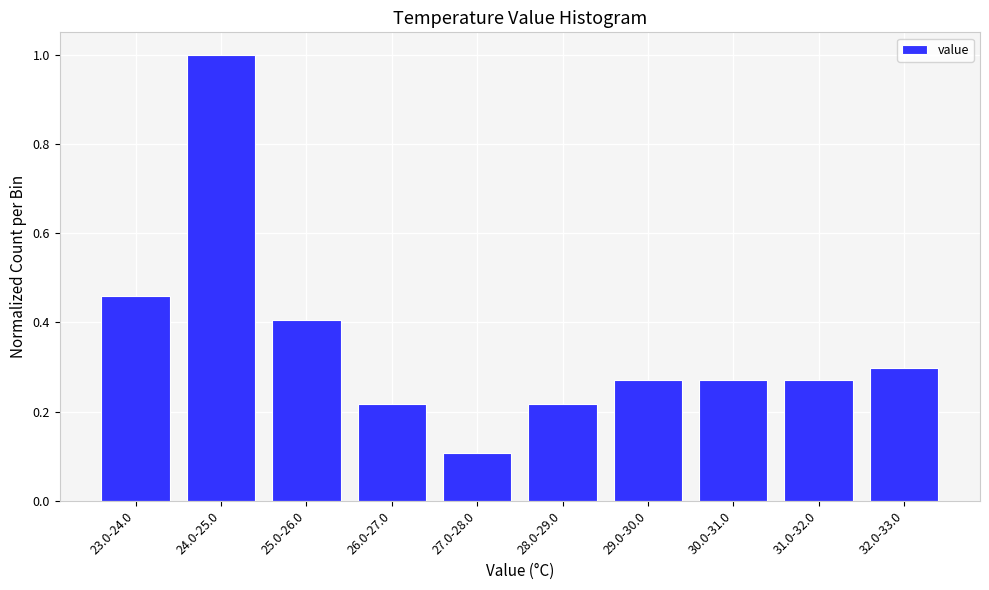

Which has a higher value, 29.0-30.0 or 25.0-26.0?

25.0-26.0